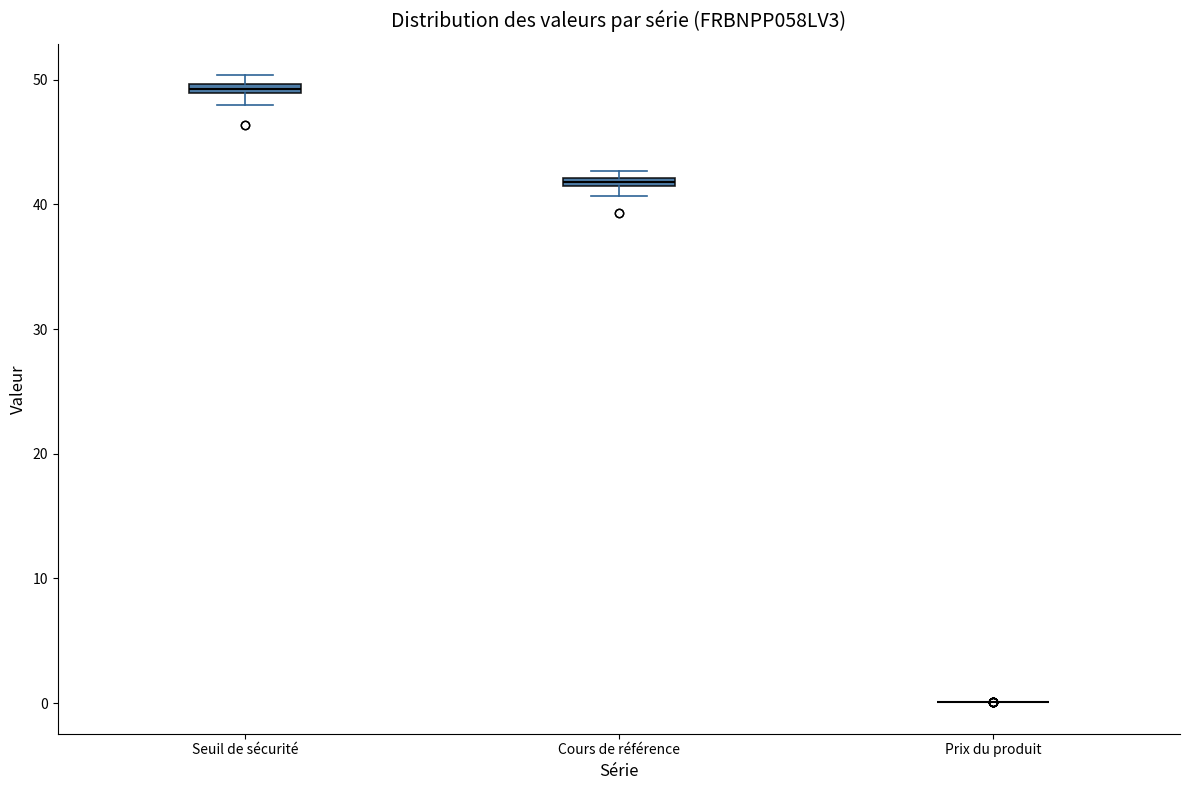

Where is the upper edge of the box for Seuil de sécurité on the y-axis? The values are not printed on the chart, so give them approximately, as read against the axis.

50